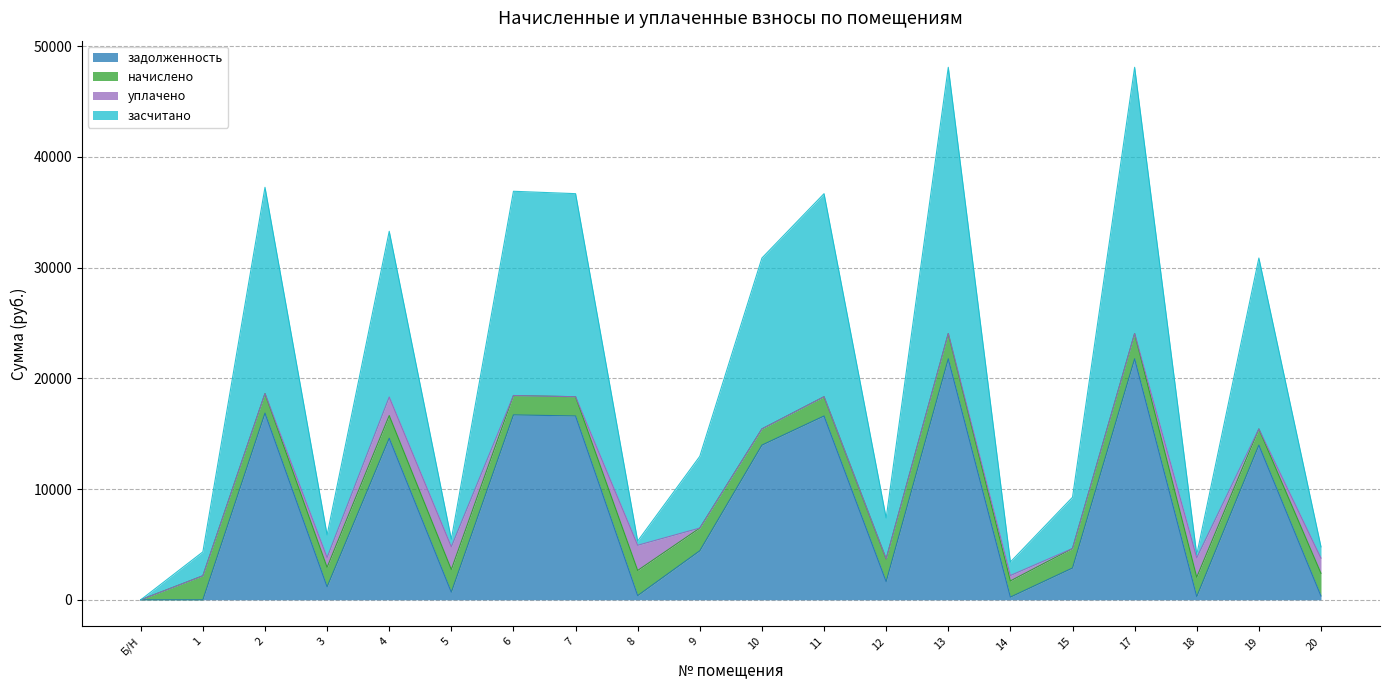

What is the difference between the засчитано values at 3 and Б/Н?

2931.4